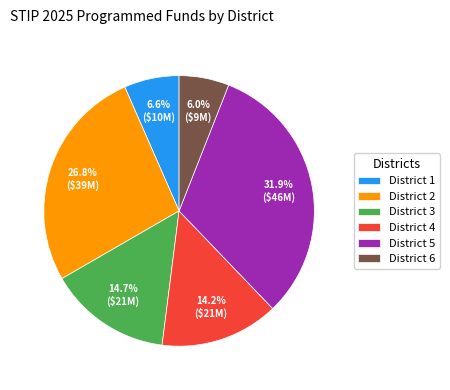

Does District 2 account for over 50% of the chart?

No